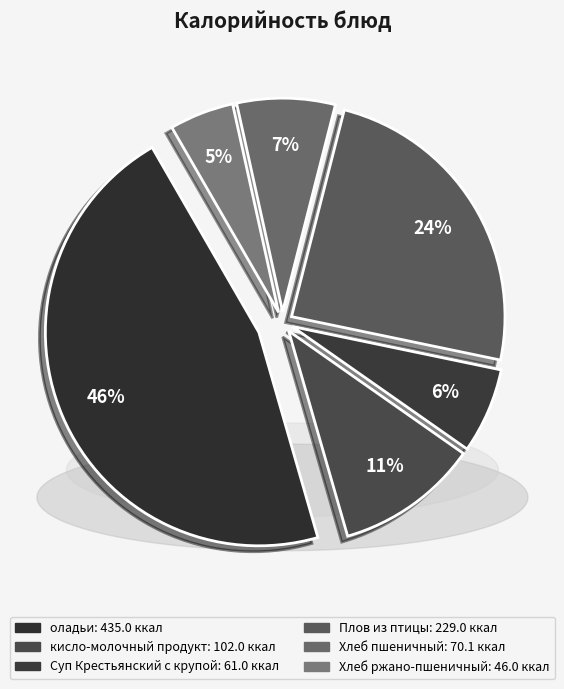

What percentage is NOT represented by Суп Крестьянский с крупой?

93.5%